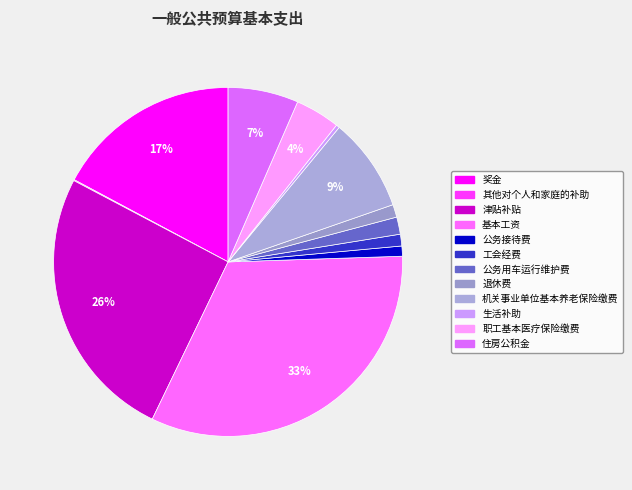

Which category has the smallest portion of the pie?

其他对个人和家庭的补助